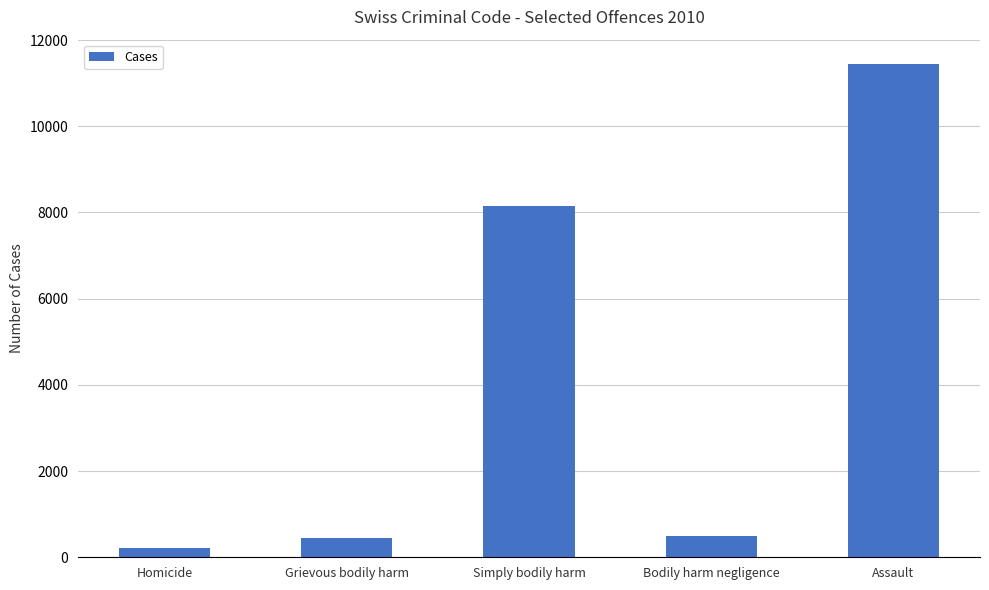

Does the chart contain stacked bars?

No